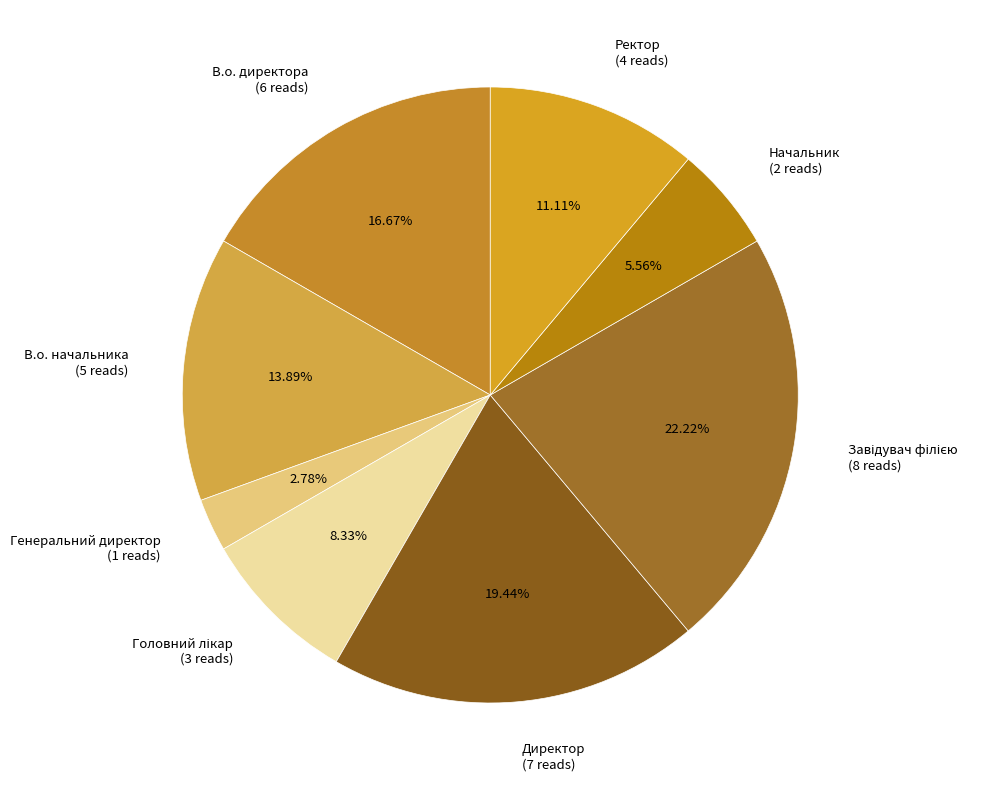

Is there any slice that represents more than half of the pie?

No